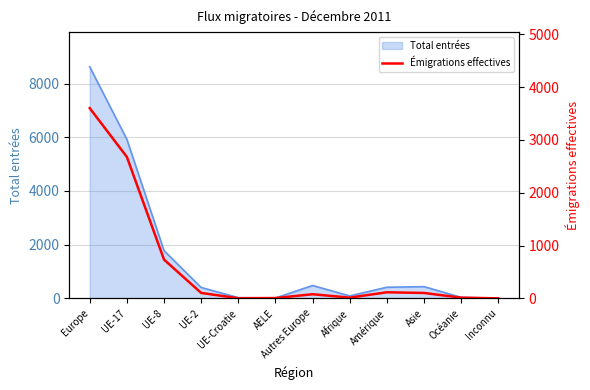

Between UE-2 and UE-8, which is larger?

UE-8